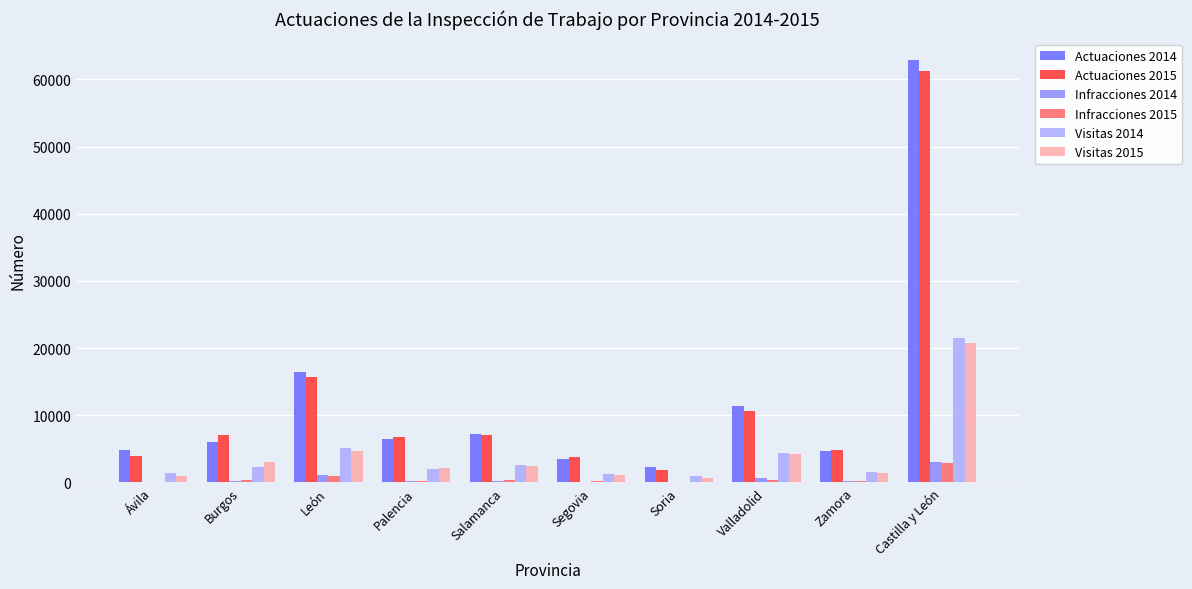

How many groups of bars are there?

10